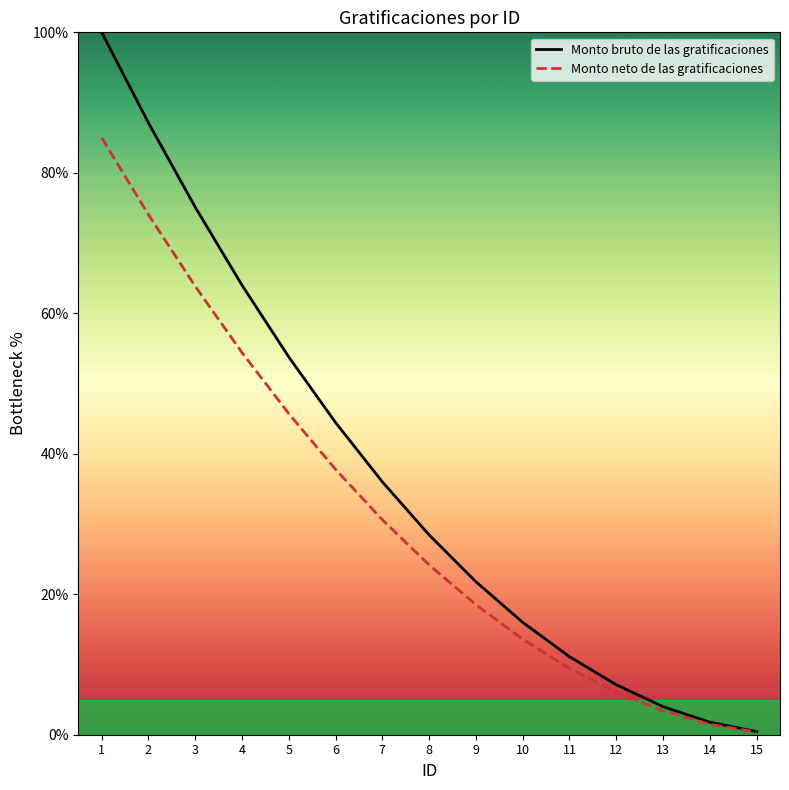

True or false: Monto neto de las gratificaciones and Monto bruto de las gratificaciones cross at least once.

False